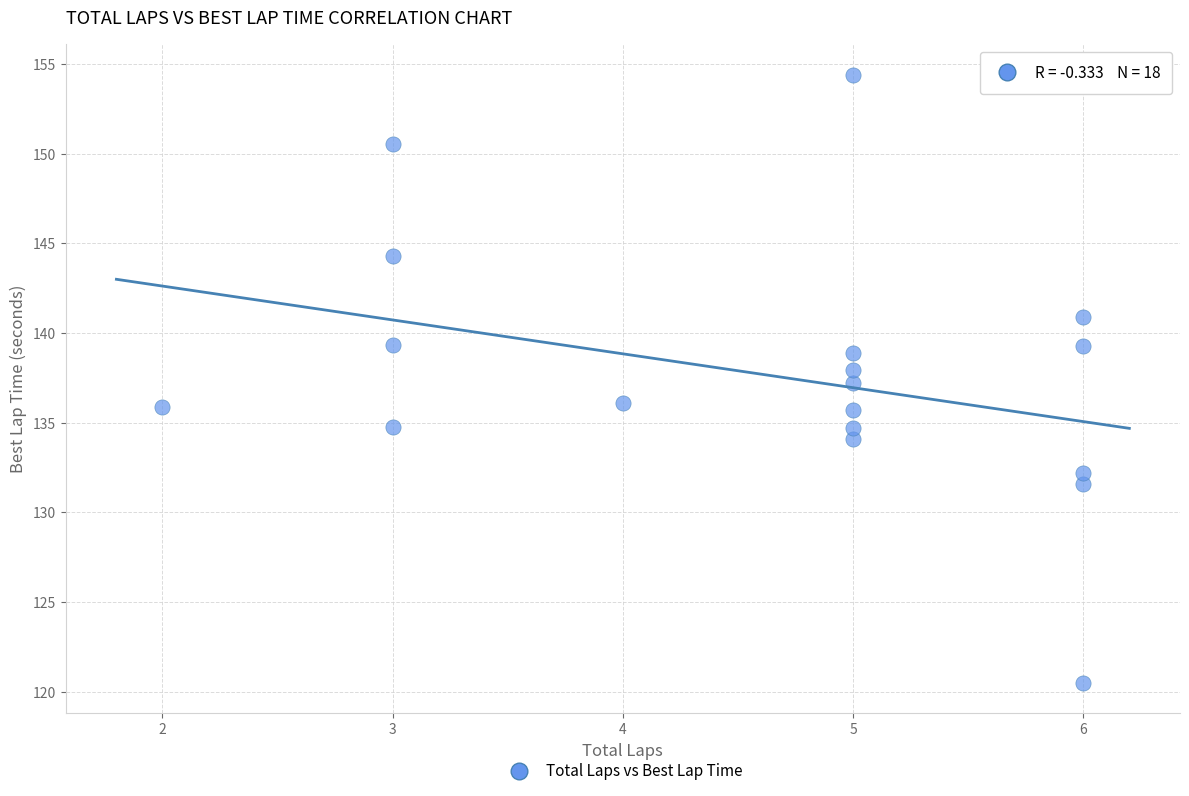

What is the range of X values (max minus min)?

4.0